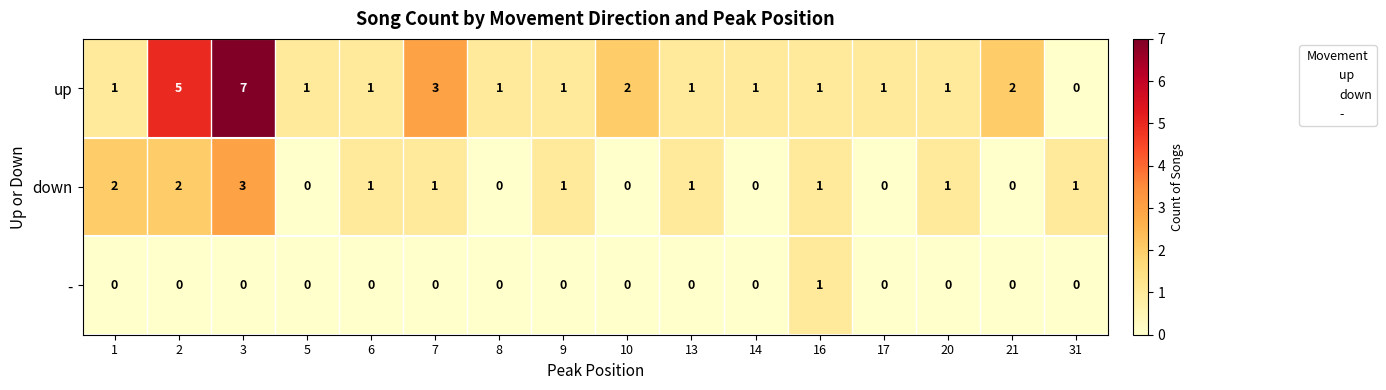

Count the up values in the range 1 to 2.

12